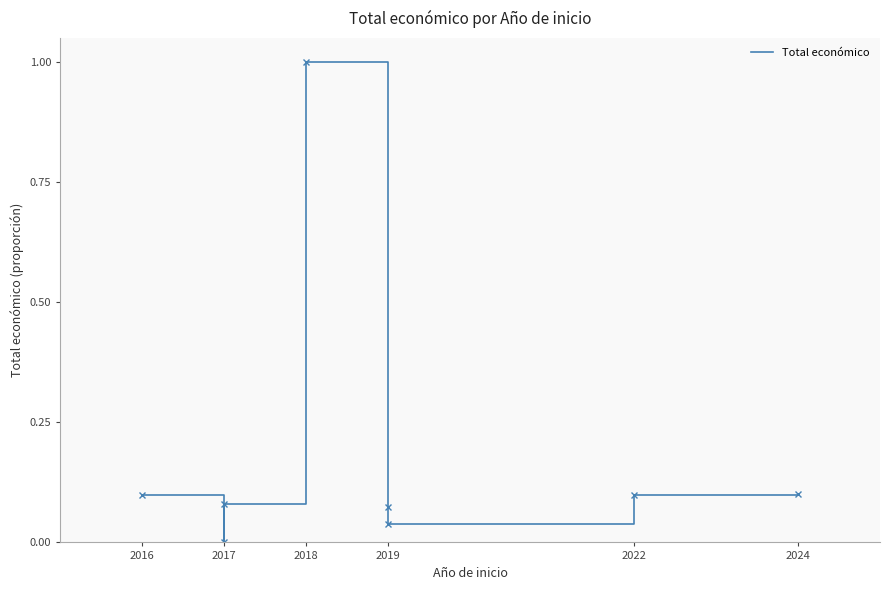

What position from the left is 7?

8